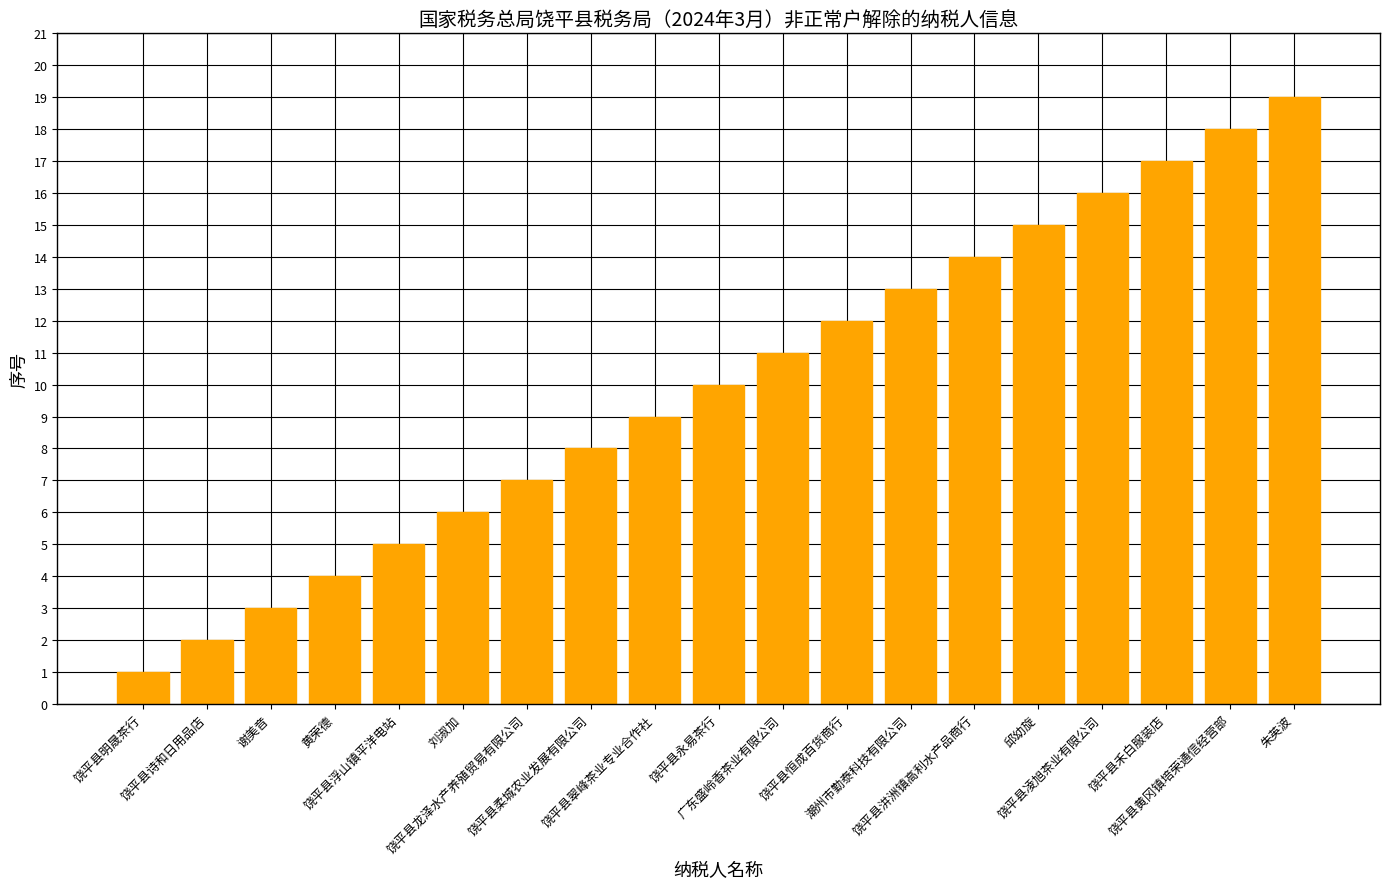

At which label is the value closest to 10?

饶平县永易茶行